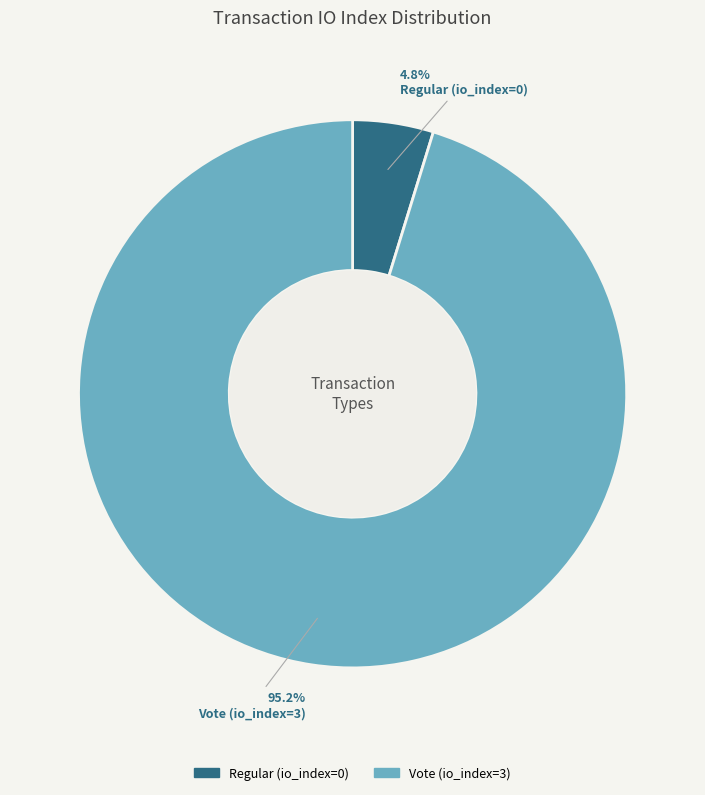

How many segments does this pie chart have?

2